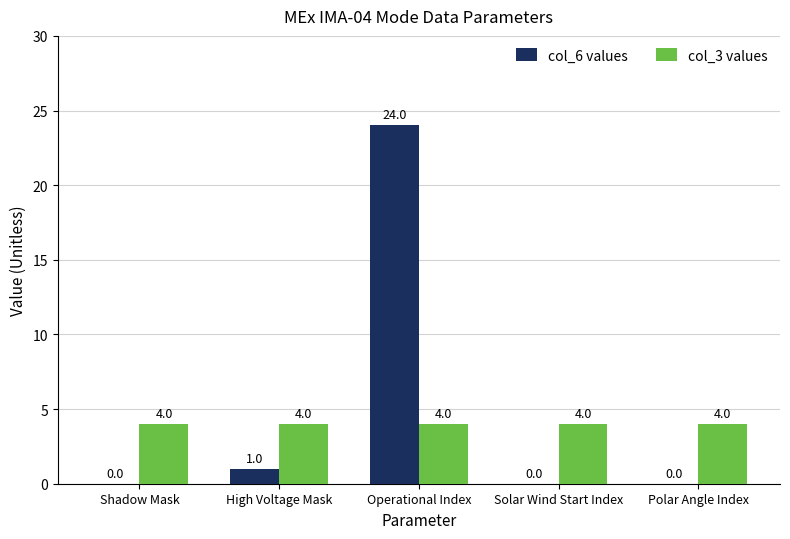

What is the maximum value shown in the chart?

24